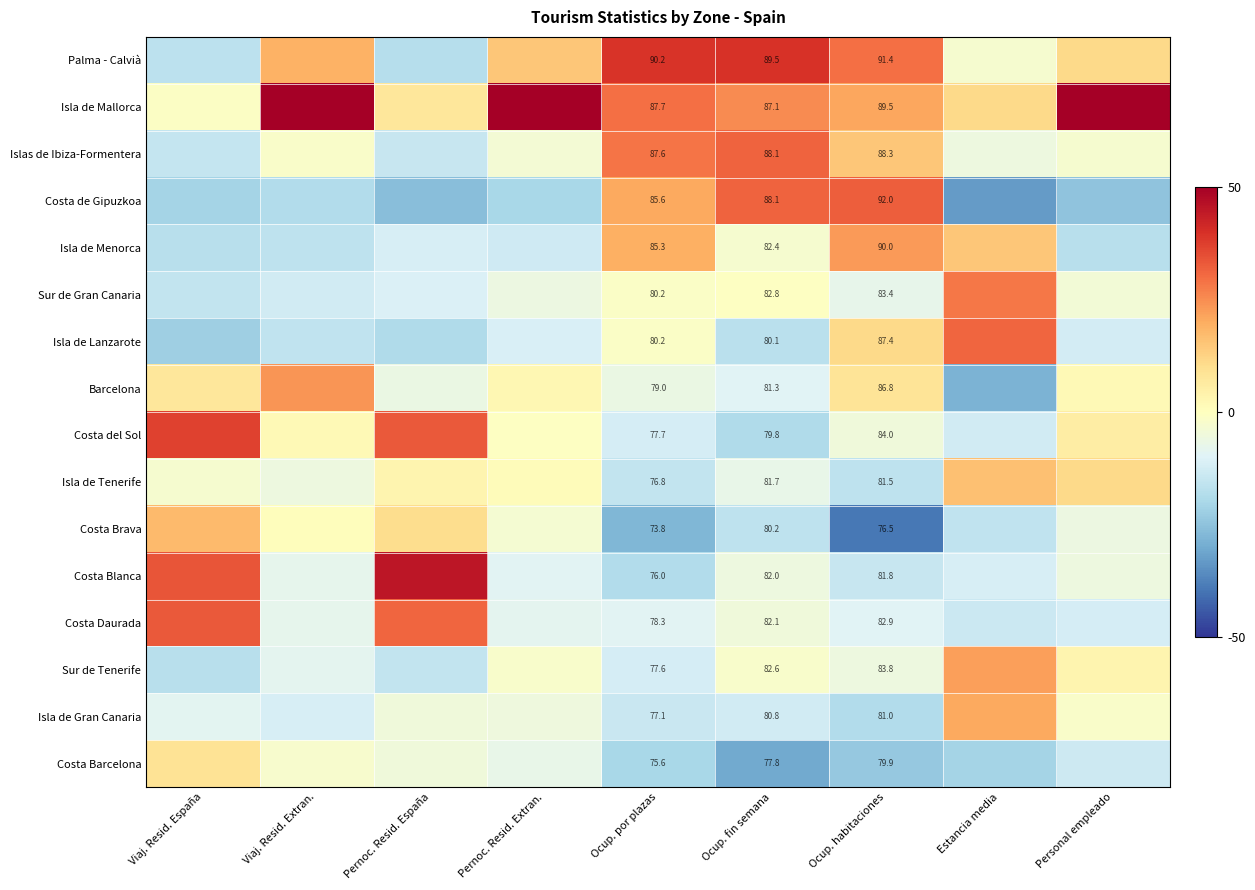

The value of Costa Brava at Viaj. Resid. Extran. is 1.2. True or false?

False